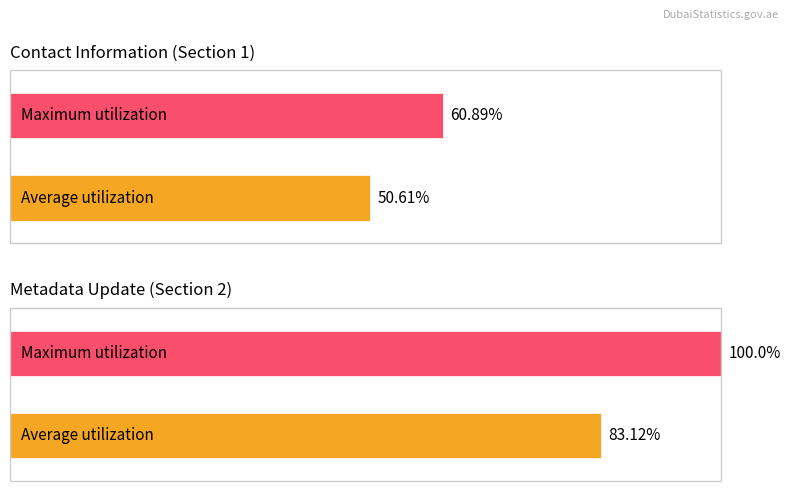

The value of Average utilization at Contact organization is 1.7. True or false?

False